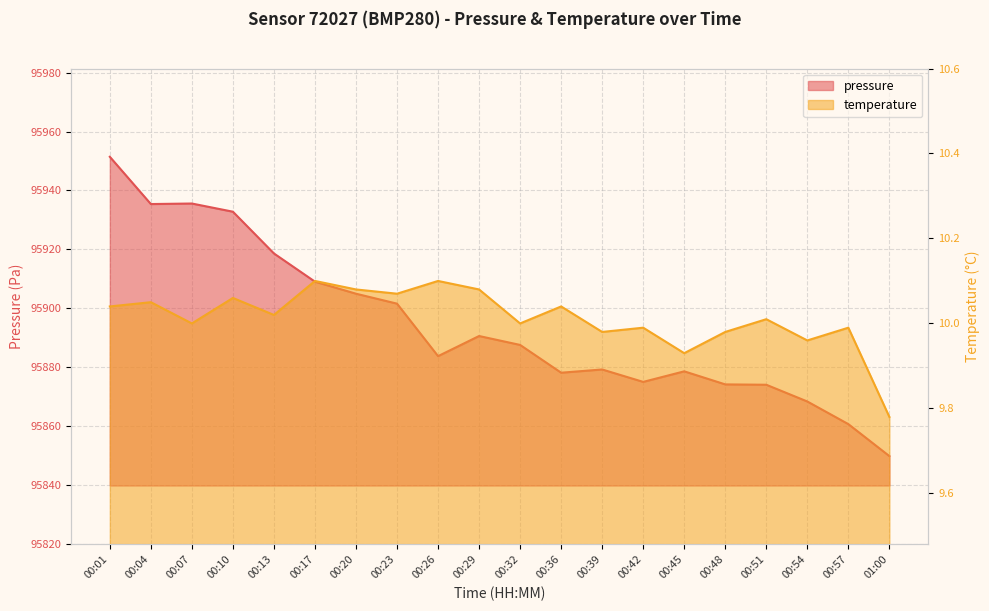

Reading left to right, transcribe all the data shown in this chart.

pressure: 00:01=95951.4	00:04=95935.4	00:07=95935.6	00:10=95932.8	00:13=95918.6	00:17=95909.0	00:20=95904.9	00:23=95901.5	00:26=95883.7	00:29=95890.5	00:32=95887.5	00:36=95878.1	00:39=95879.2	00:42=95874.9	00:45=95878.5	00:48=95874.1	00:51=95874.0	00:54=95868.3	00:57=95860.6	01:00=95849.7
temperature: 00:01=10.0	00:04=10.1	00:07=10.0	00:10=10.1	00:13=10.0	00:17=10.1	00:20=10.1	00:23=10.1	00:26=10.1	00:29=10.1	00:32=10.0	00:36=10.0	00:39=10.0	00:42=10.0	00:45=9.9	00:48=10.0	00:51=10.0	00:54=10.0	00:57=10.0	01:00=9.8